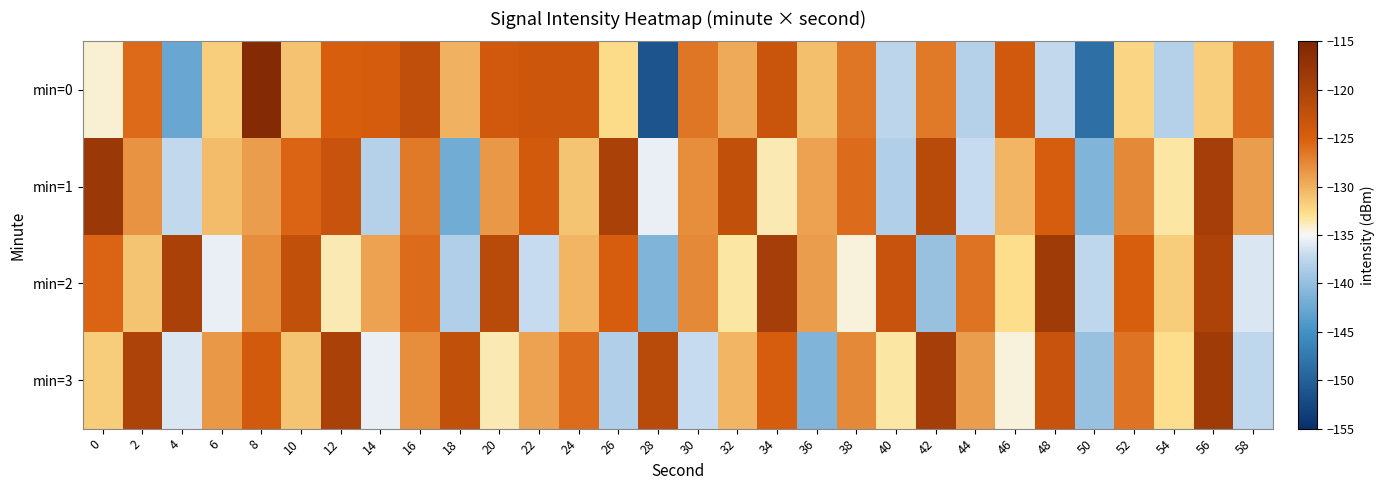

Which has a higher value, 10 or 44?

10